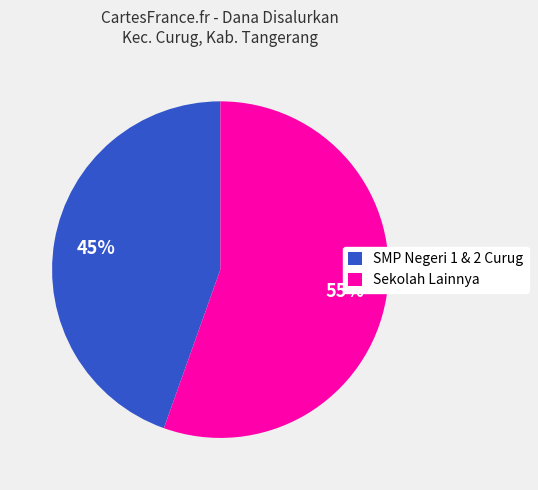

What percentage is the Sekolah Lainnya slice, to the nearest percent?

55%